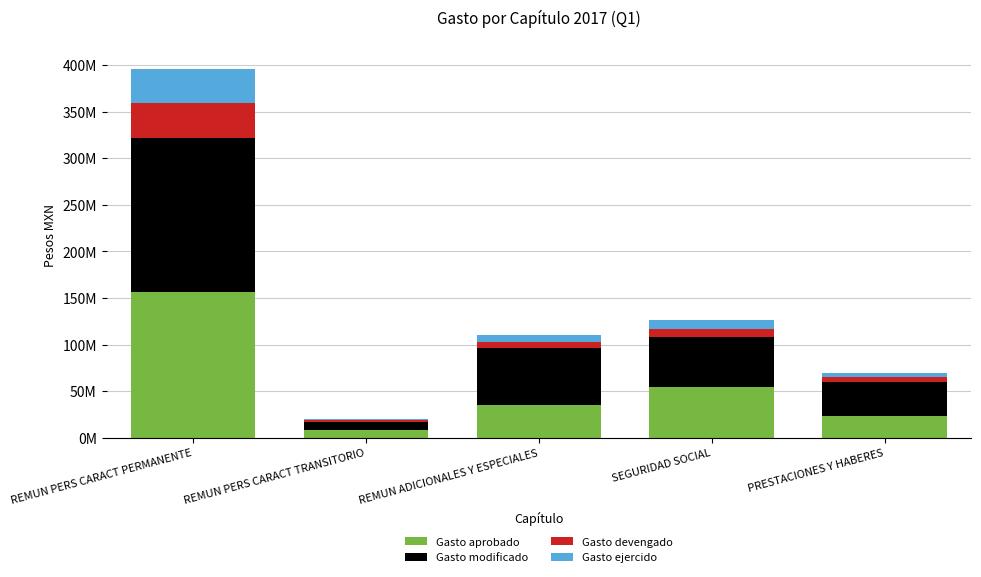

What is the average value of the Gasto aprobado series?

55647490.7